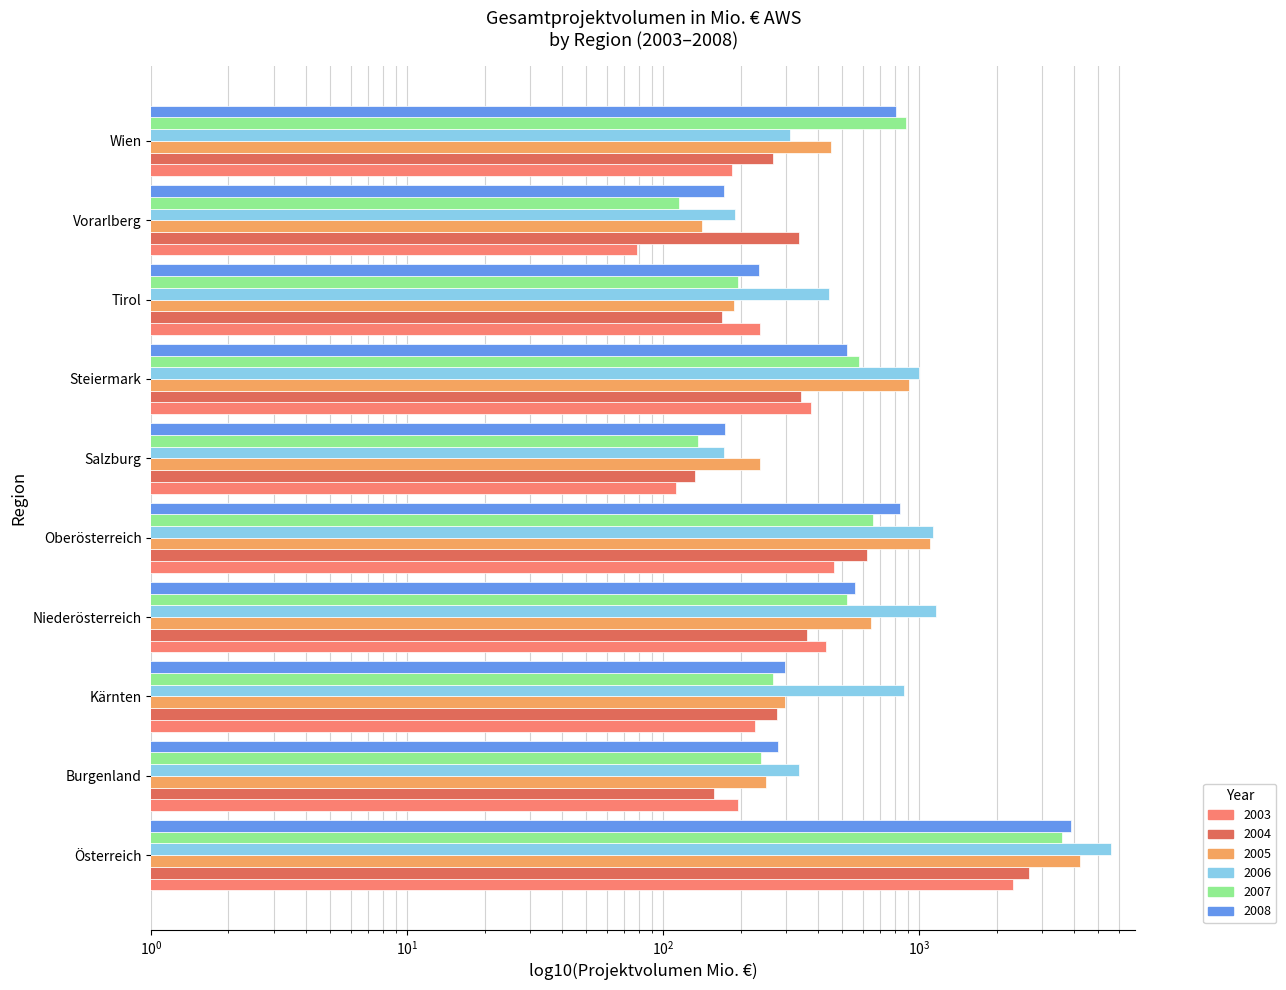

What are all the series names shown in the legend?

2003, 2004, 2005, 2006, 2007, 2008